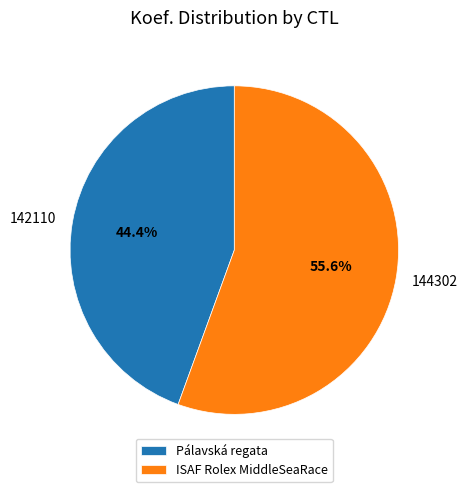

How many segments does this pie chart have?

2